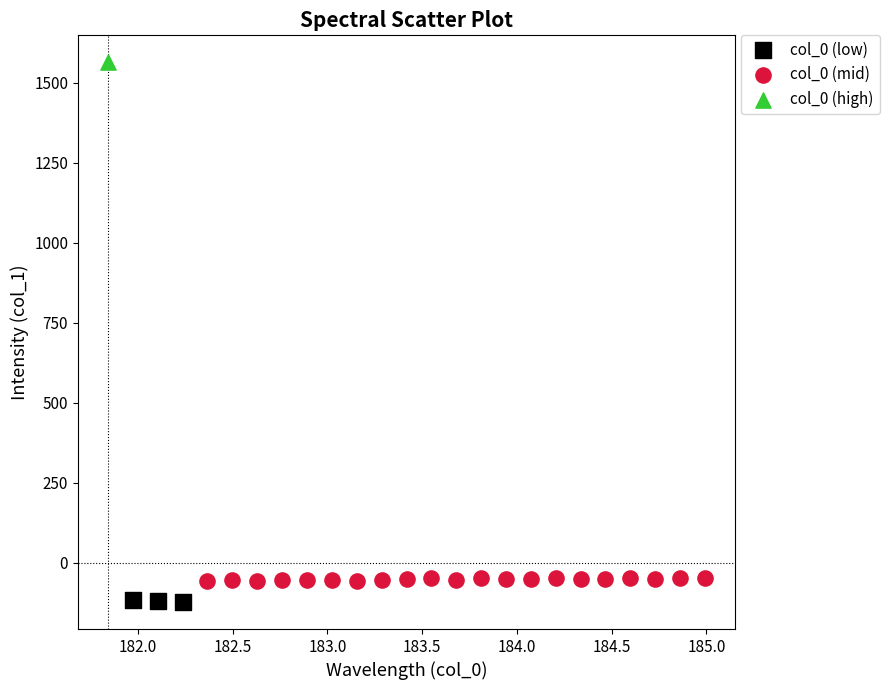

What are all the series names shown in the legend?

col_0 (low), col_0 (mid), col_0 (high)